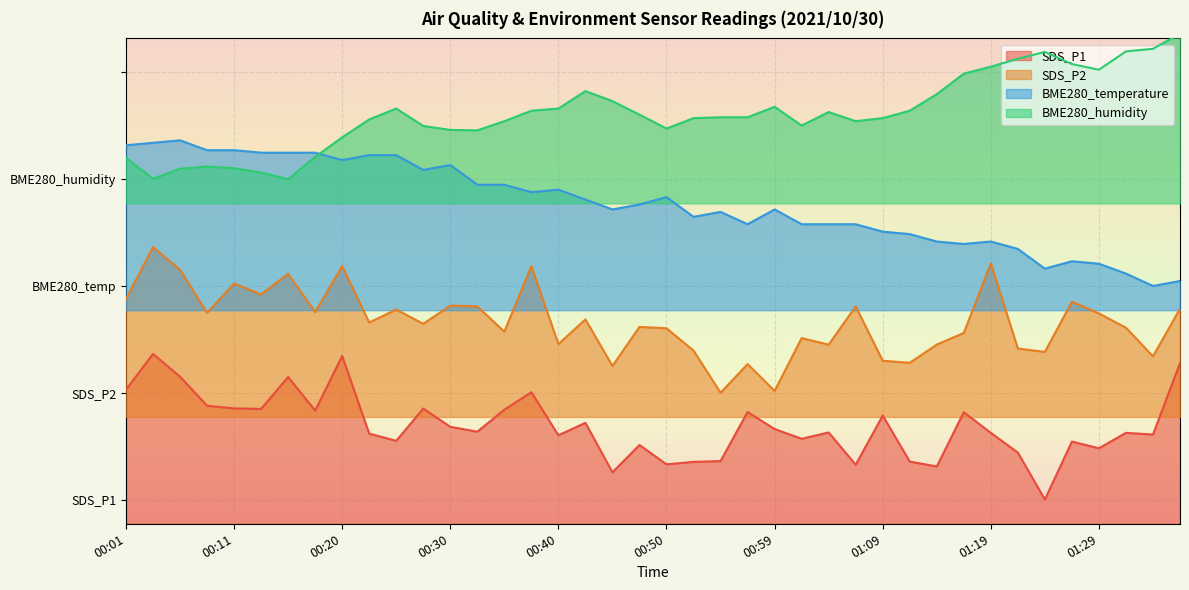

How many values in the SDS_P2 series exceed 41?

21